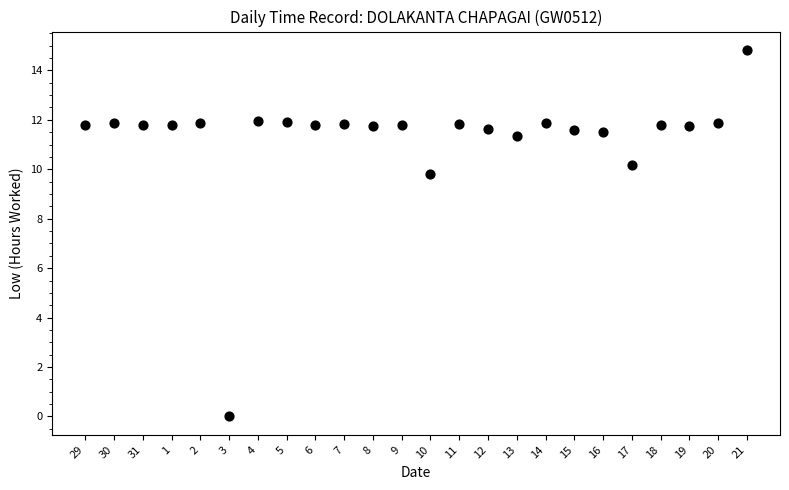

What is the range of Y values (max minus min)?

14.8